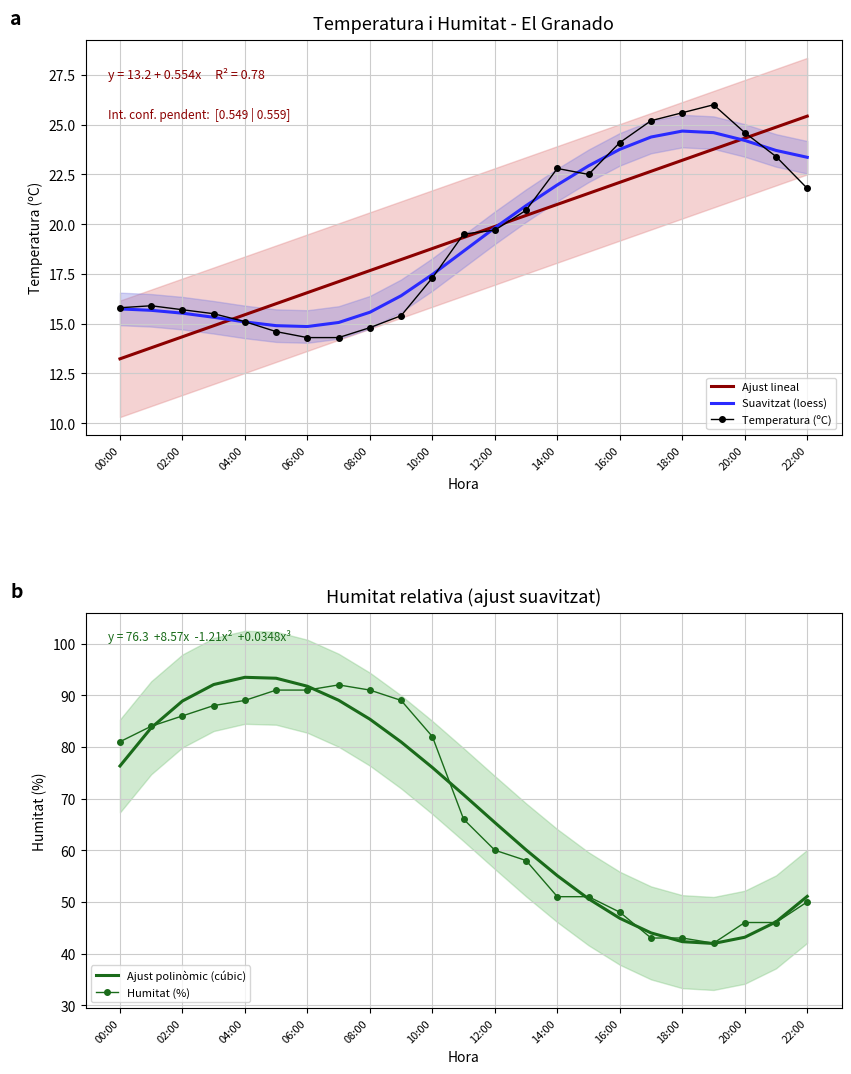

At which label does Ajust lineal reach its minimum?

00:00